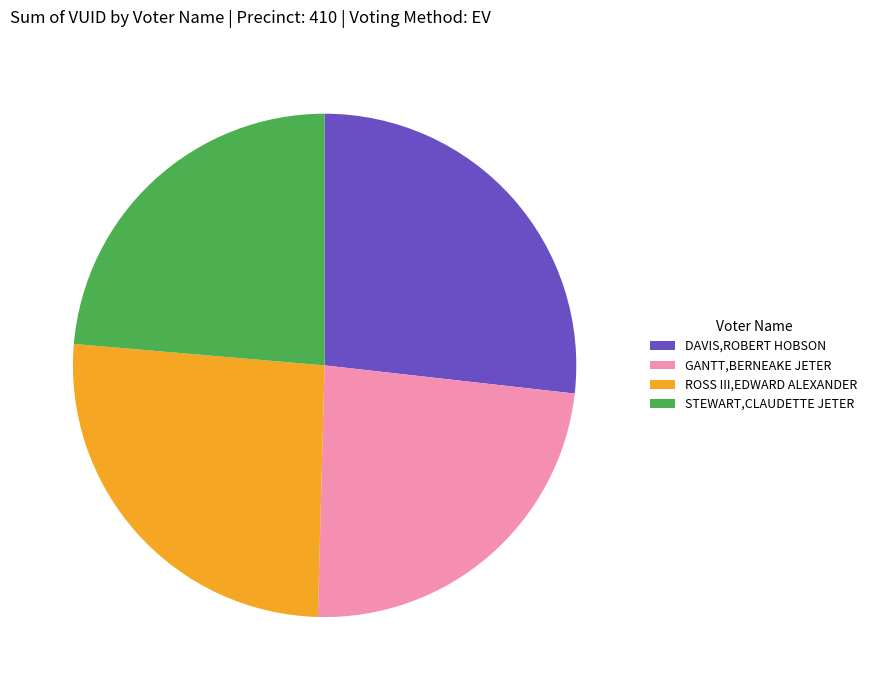

Is it true that DAVIS,ROBERT HOBSON is 27% of the pie?

True